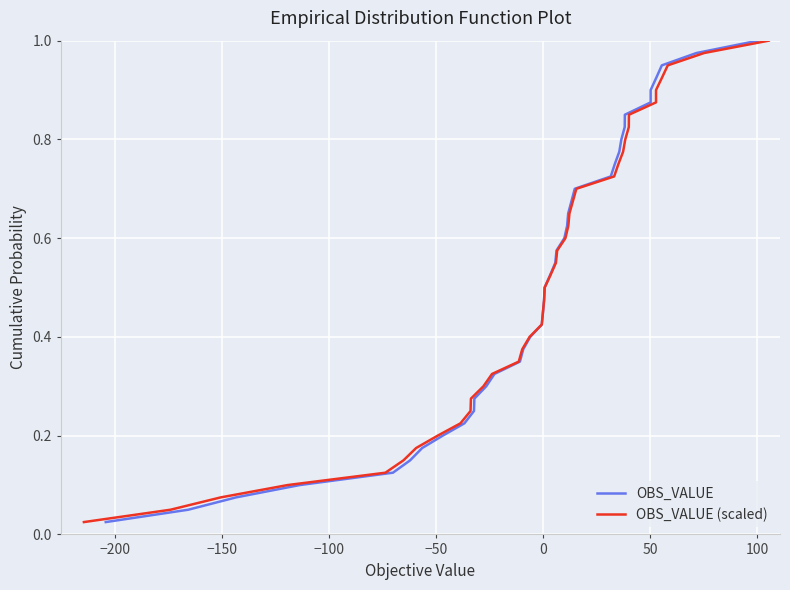

What is the average value of the OBS_VALUE series?

0.5